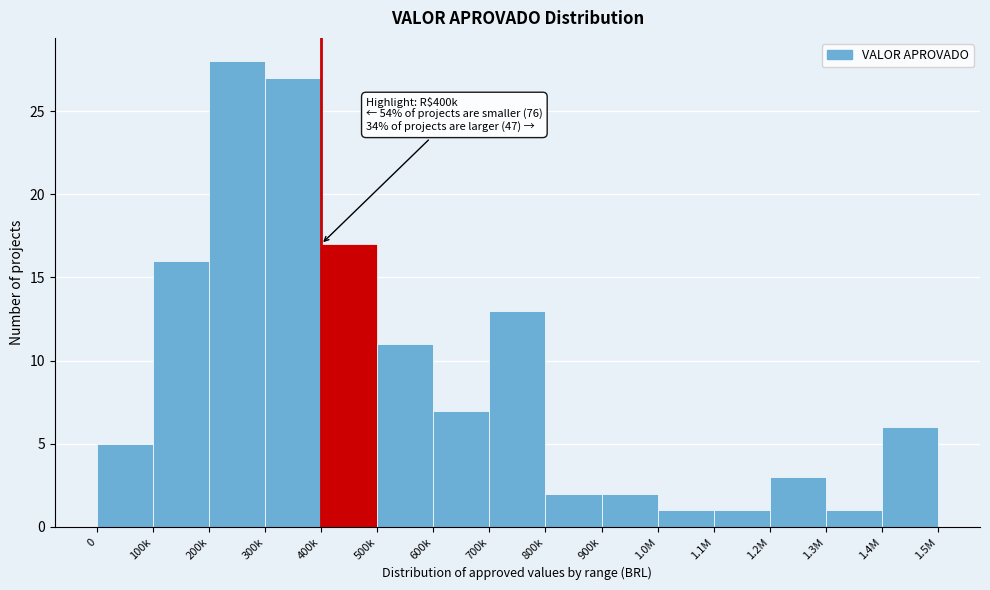

Reading left to right, extract all data points from this chart.

0=5	100k=16	200k=28	300k=27	400k=17	500k=11	600k=7	700k=13	800k=2	900k=2	1.0M=1	1.1M=1	1.2M=3	1.3M=1	1.4M=6